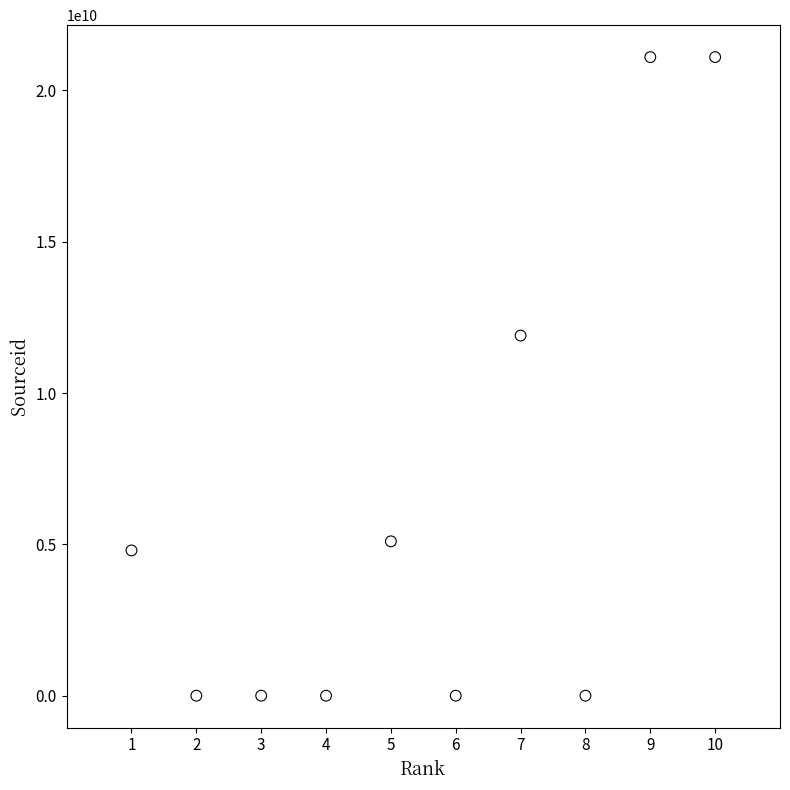

What is the average Y value?

6400175436